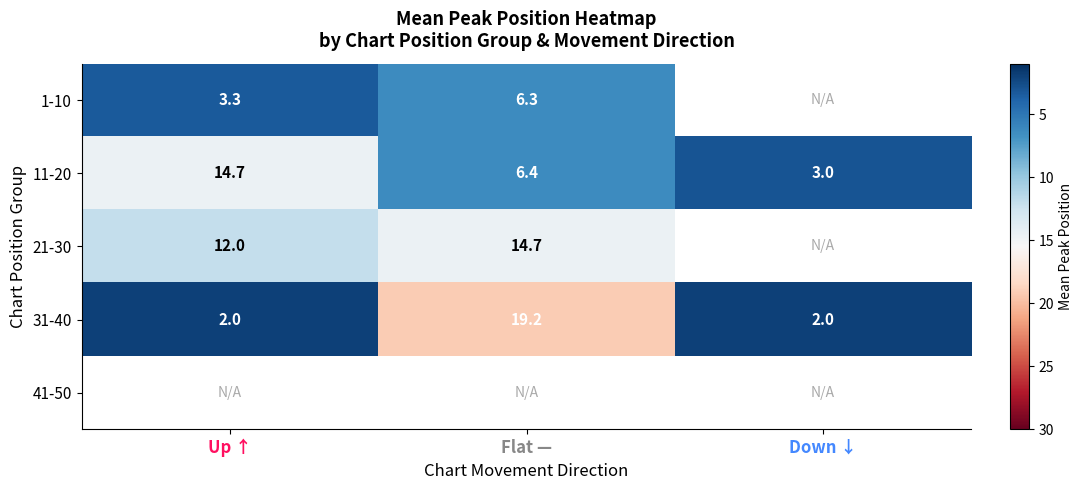

Where does the 11-20 series first go above 6?

Up ↑